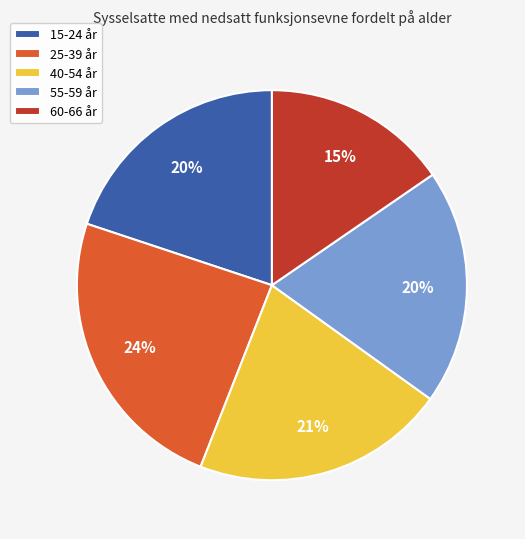

Which slice is the largest?

25-39 år